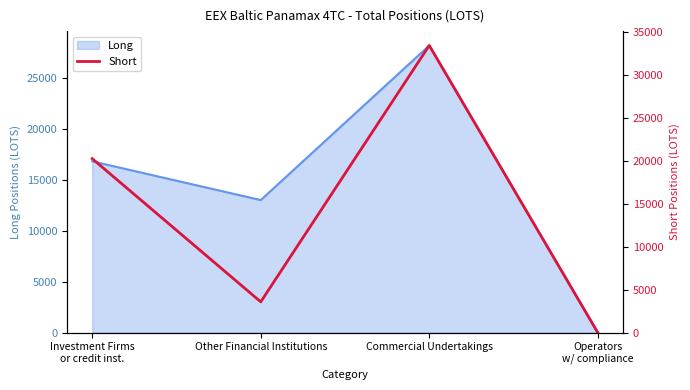

List the labels in order of value, smallest first.

Operators
w/ compliance, Other Financial Institutions, Investment Firms
or credit inst., Commercial Undertakings